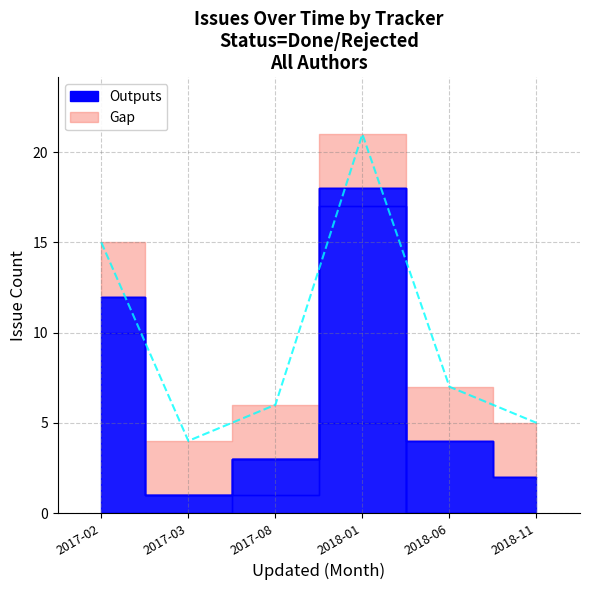

What is the difference between the Outputs values at 2018-06 and 2017-03?

3